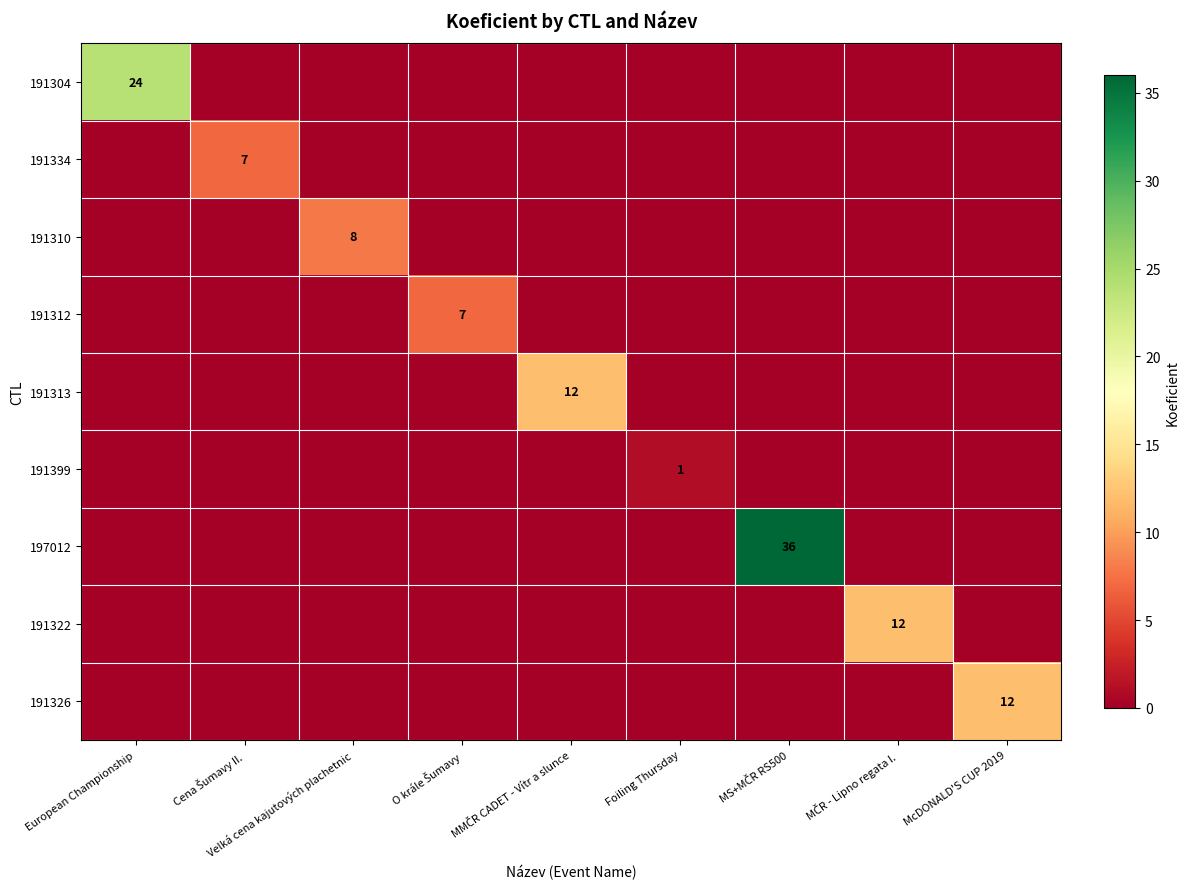

The 191326 series shows 12 at McDONALD'S CUP 2019. True or false?

True